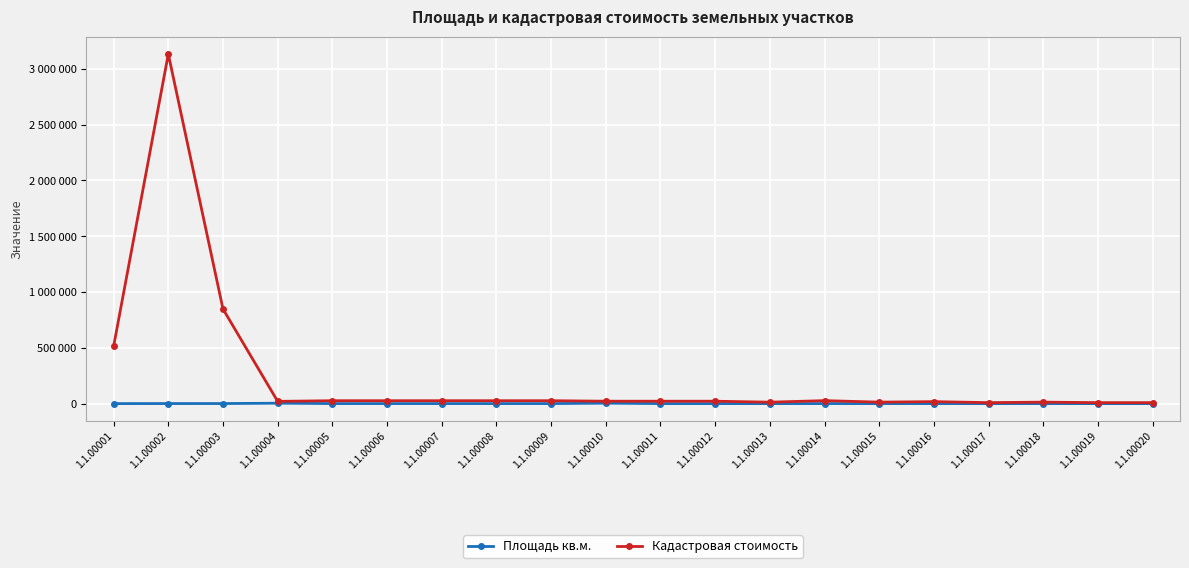

What is the total value across all series at 1.1.00002?

3133375